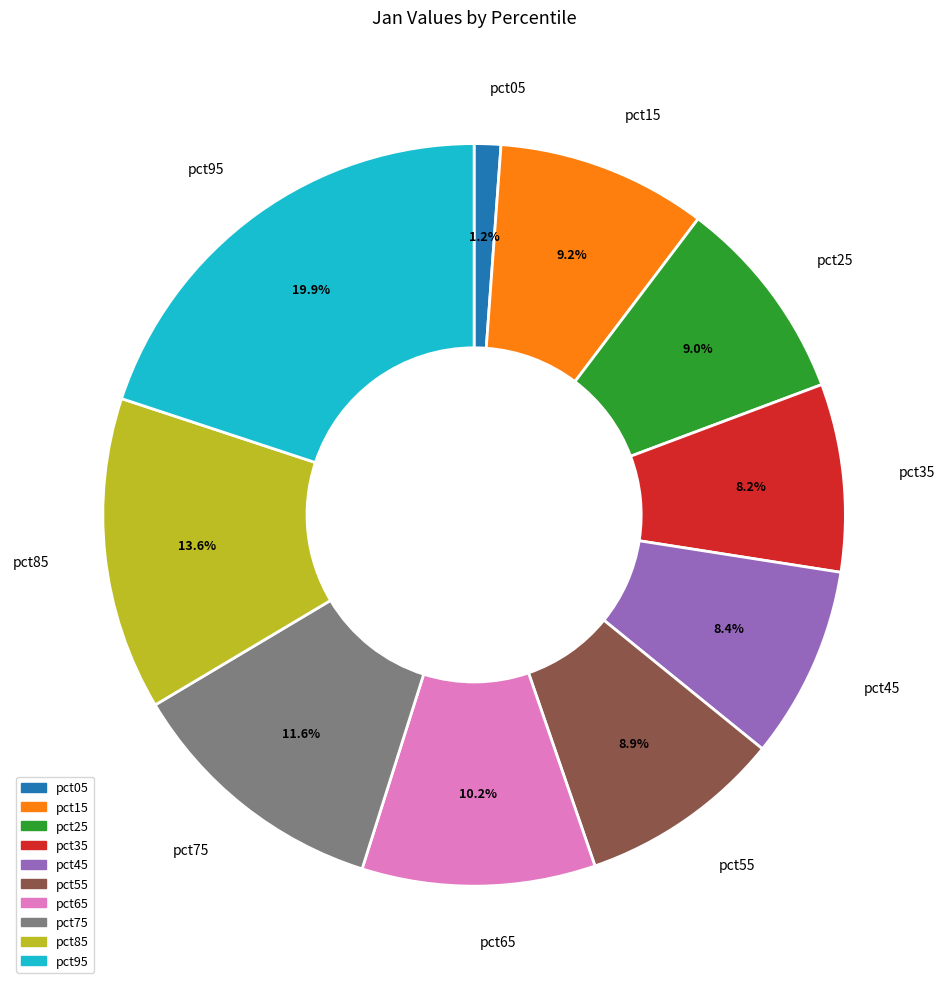

To the nearest percent, what is the average slice percentage?

10%